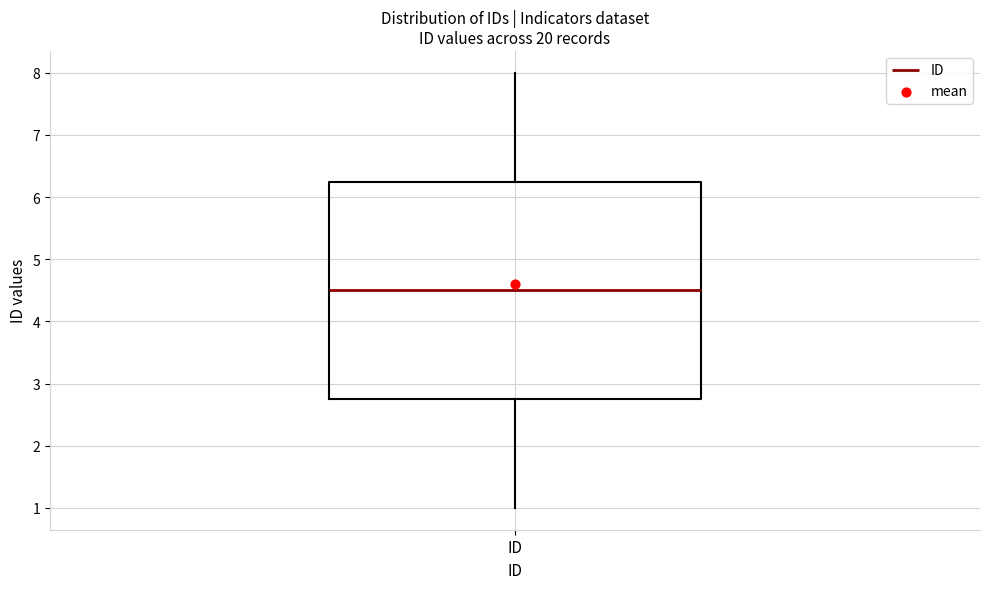

Where does the median line of the box for ID sit on the y-axis? The values are not printed on the chart, so give them approximately, as read against the axis.

4.5